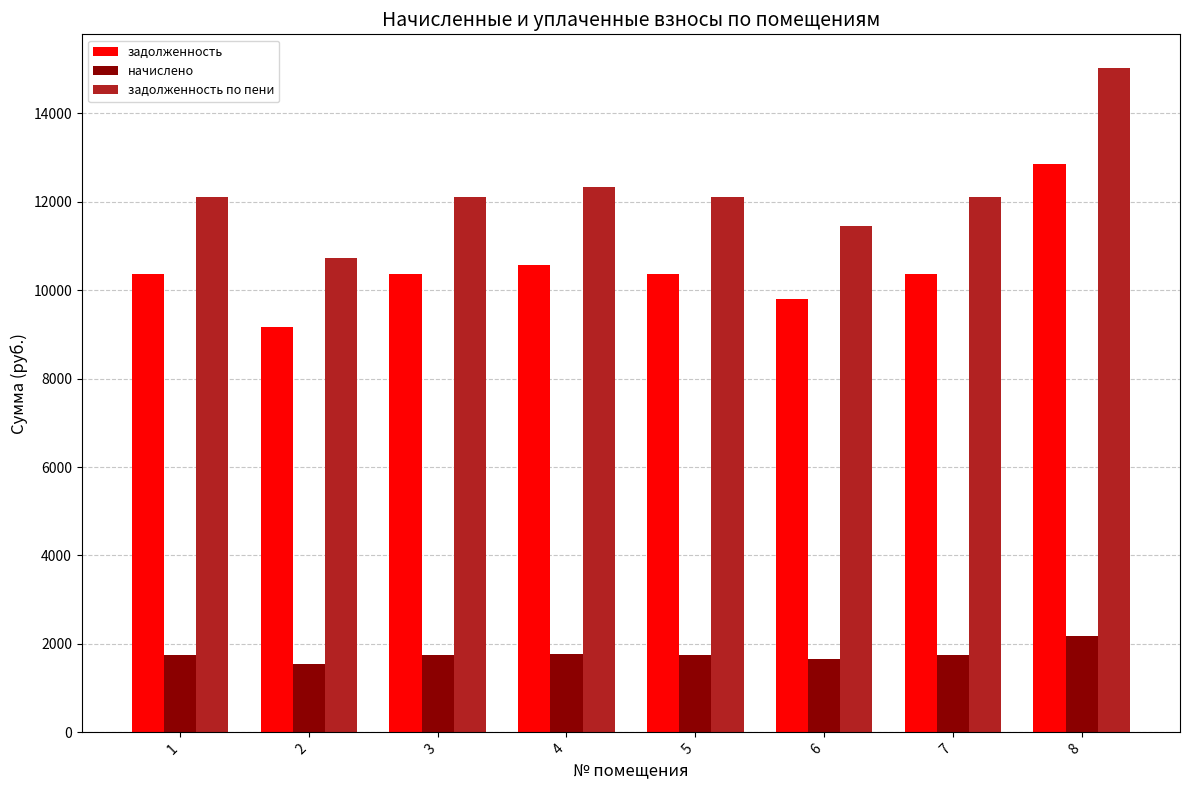

Which series changed the most between 5 and 8?

задолженность по пени